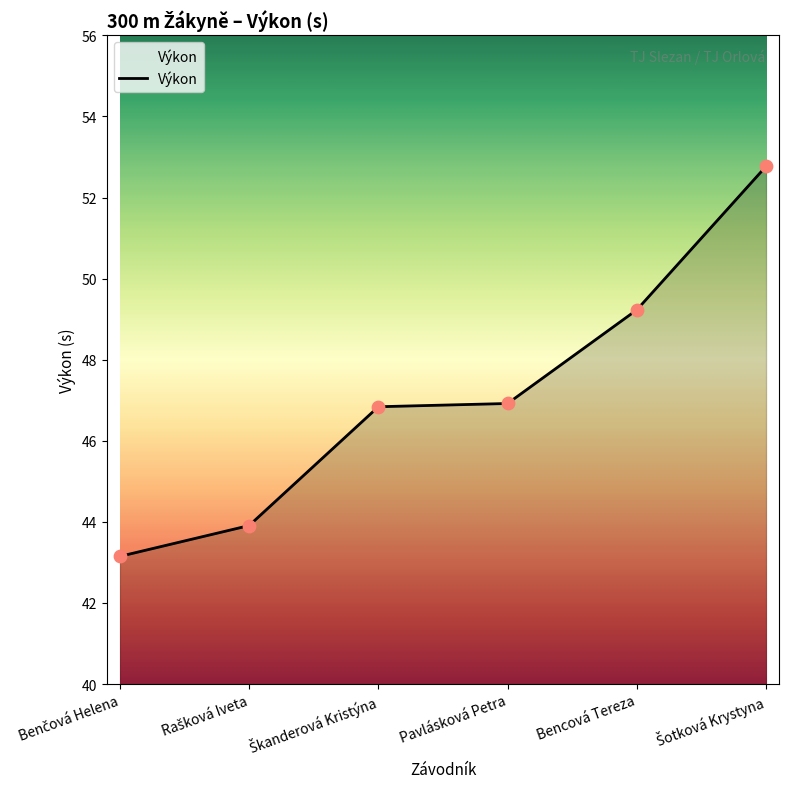

What position from the left is Bencová Tereza?

5